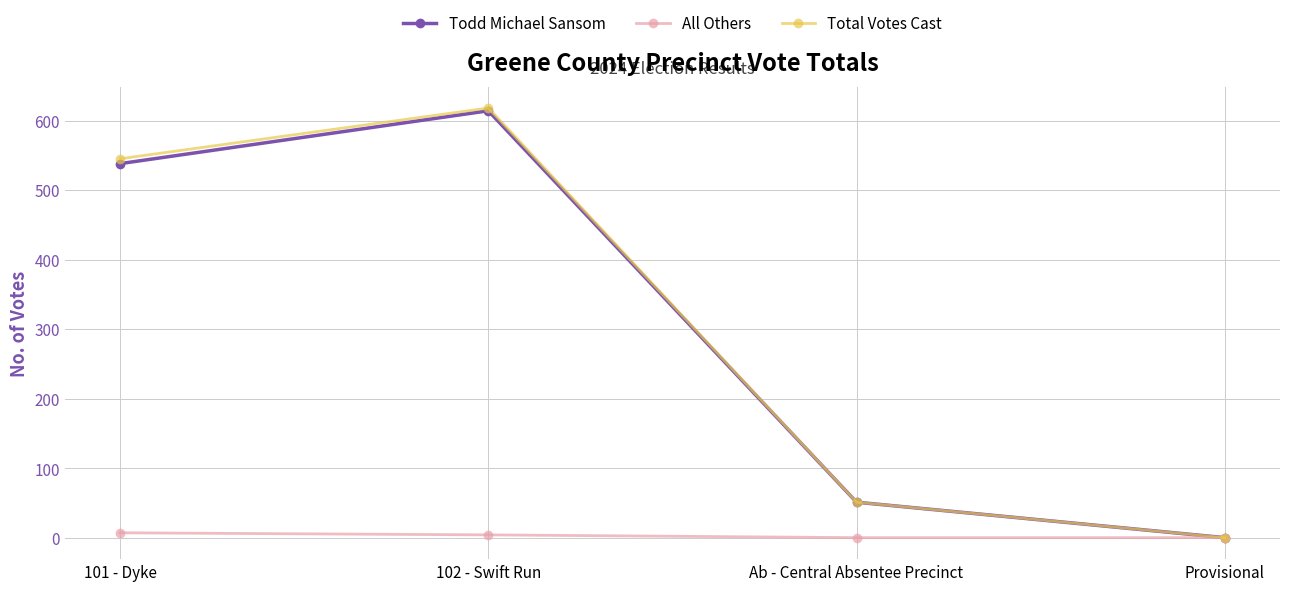

At which label is Todd Michael Sansom closest to 307?

101 - Dyke